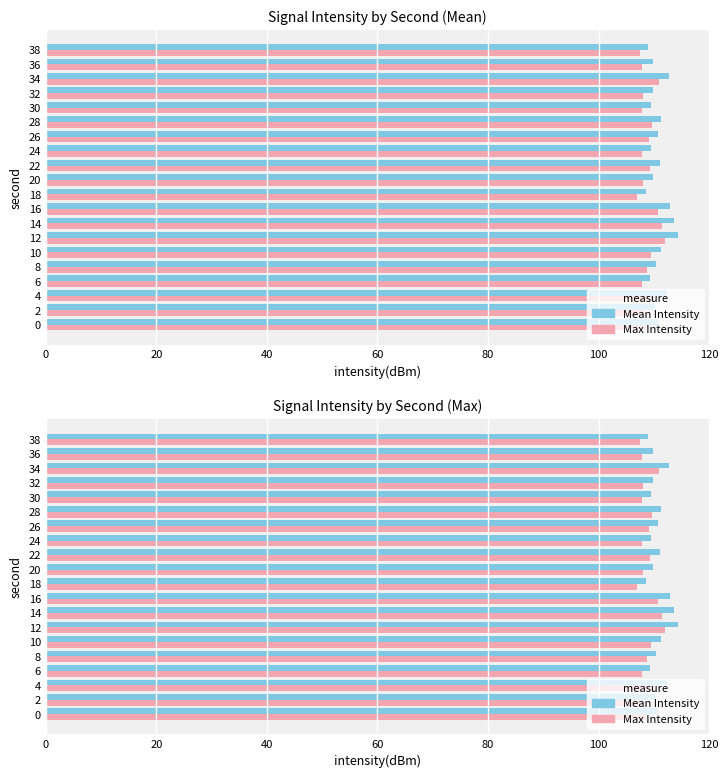

What are all the series names shown in the legend?

Mean Intensity, Max Intensity